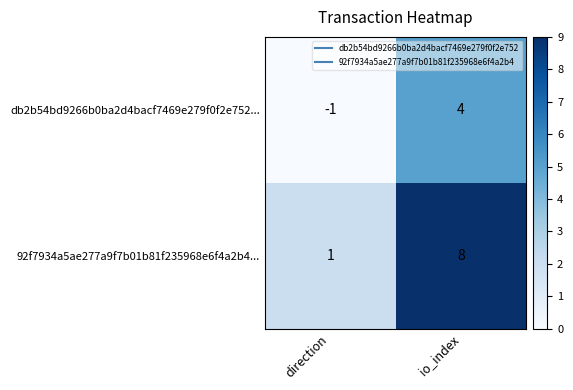

Reading right to left, extract all data points from this chart.

db2b54bd9266b0ba2d4bacf7469e279f0f2e752...: io_index=4	direction=-1
92f7934a5ae277a9f7b01b81f235968e6f4a2b4...: io_index=8	direction=1